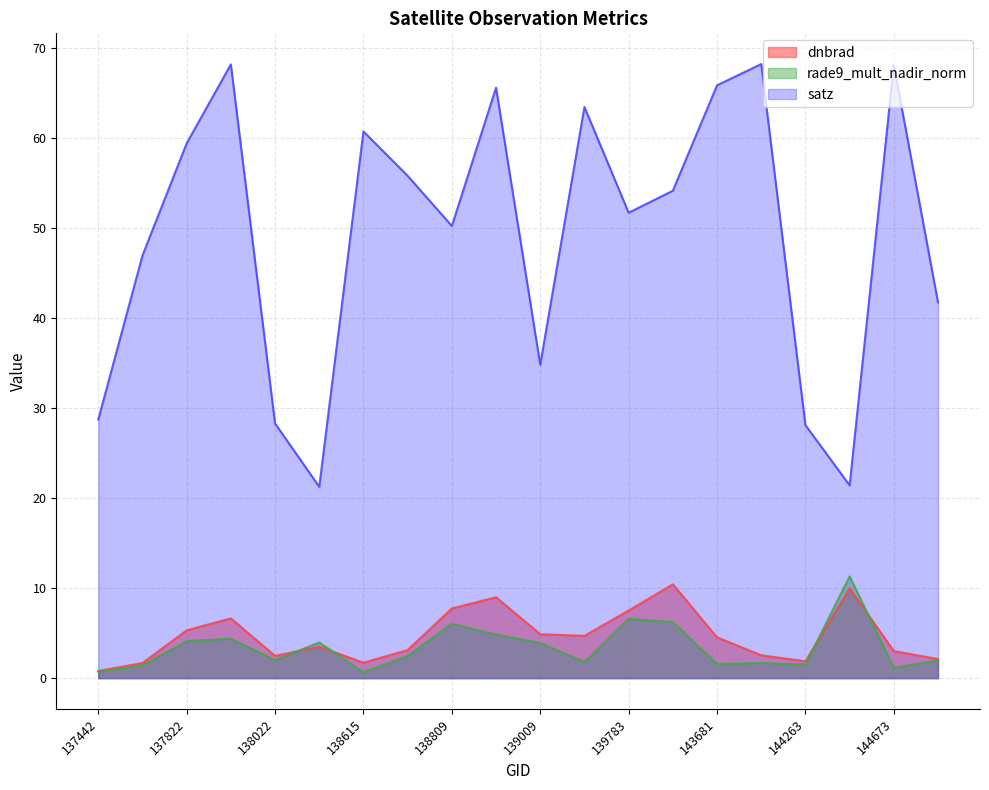

How many values in the dnbrad series are below 4?

10